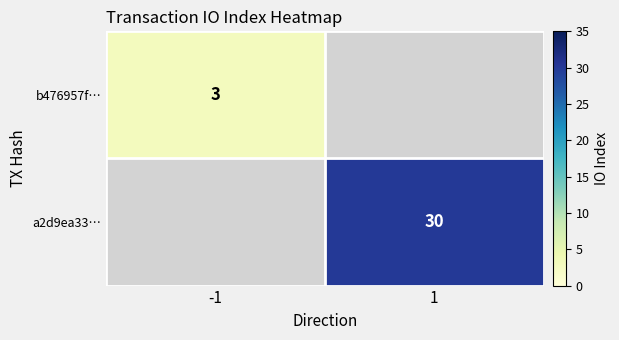

The value of a2d9ea33… at 1 is 41. True or false?

False